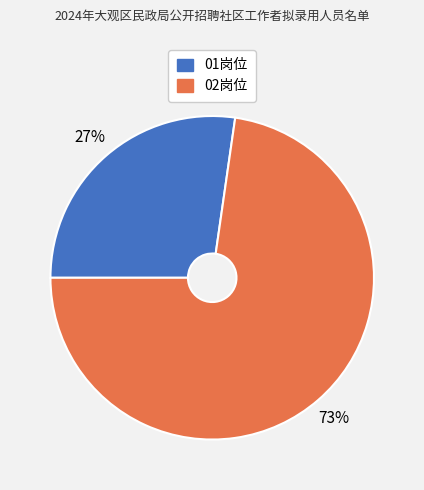

To the nearest percent, what is the average slice percentage?

50%